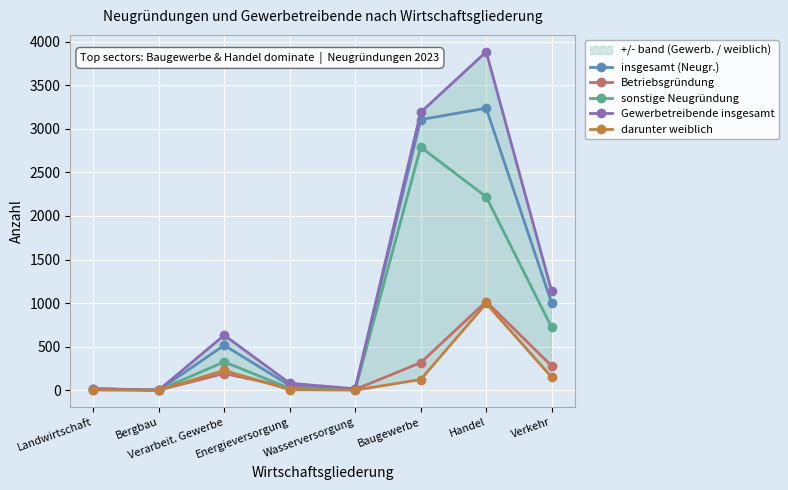

True or false: insgesamt (Neugr.) and darunter weiblich cross at least once.

False